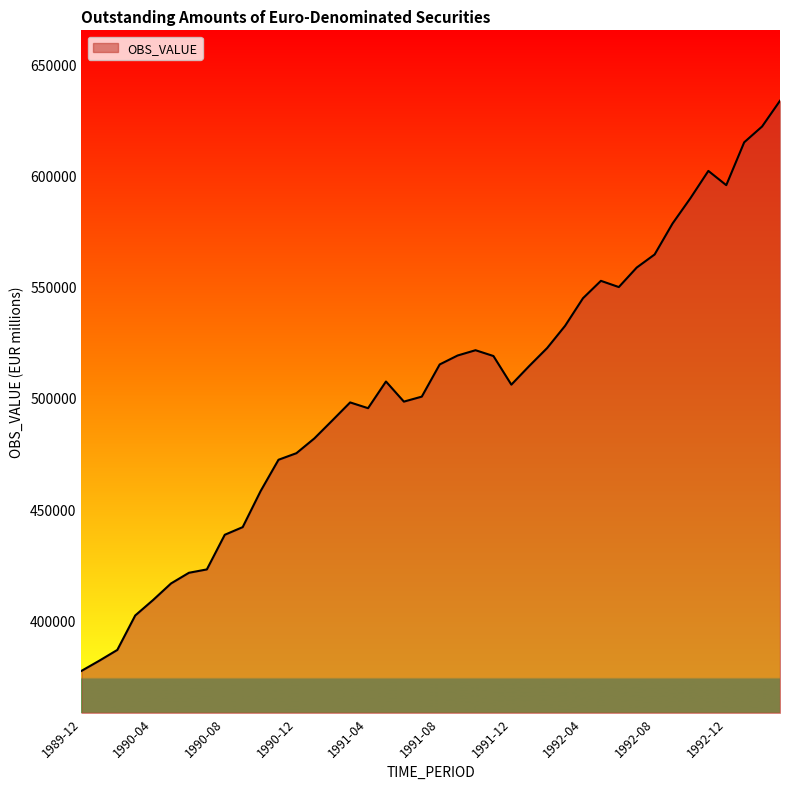

What is the greatest value displayed?

633739.2